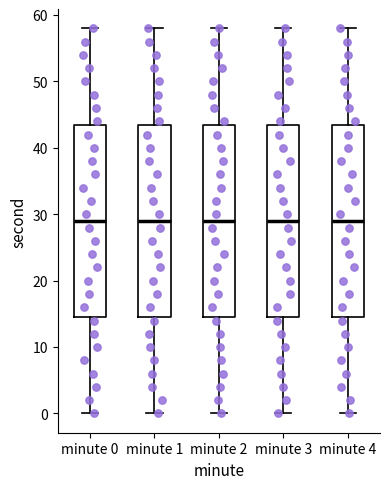

Reading left to right, read every box against the y-axis: the position of its median line, the range the box covers, and the ends of its whiskers. The values are not printed on the chart, so give them approximately, as read against the axis.

minute 0: median 29, box 15 to 44, whiskers 0 to 58
minute 1: median 29, box 15 to 44, whiskers 0 to 58
minute 2: median 29, box 15 to 44, whiskers 0 to 58
minute 3: median 29, box 15 to 44, whiskers 0 to 58
minute 4: median 29, box 15 to 44, whiskers 0 to 58